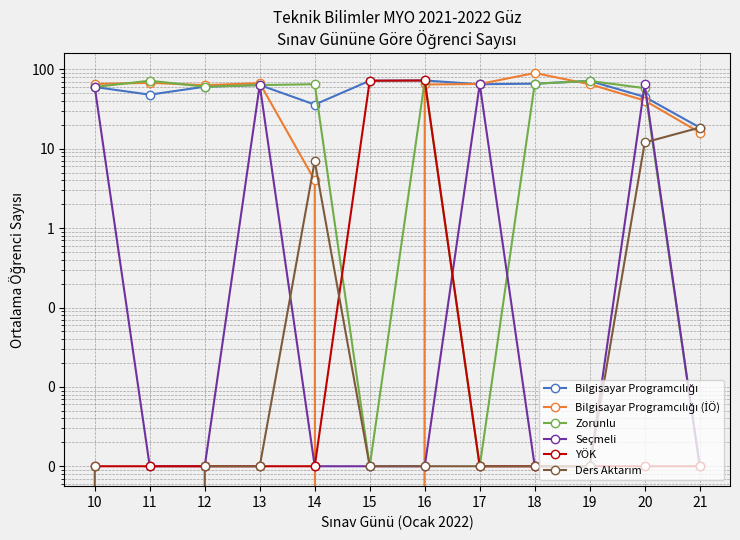

What is the difference between the second highest and minimum values in the Bilgisayar Programcılığı (İÖ) series?

67.7